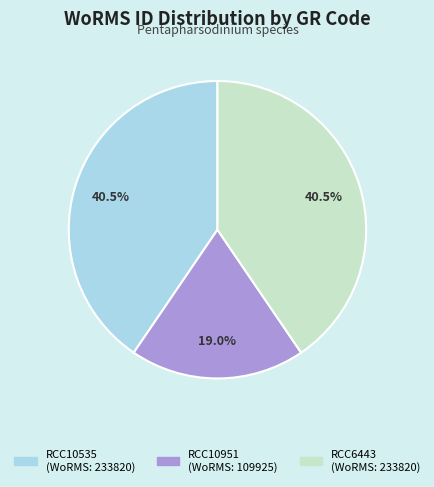

Combined, what portion of the pie is RCC10951 and RCC10535?

59.5%